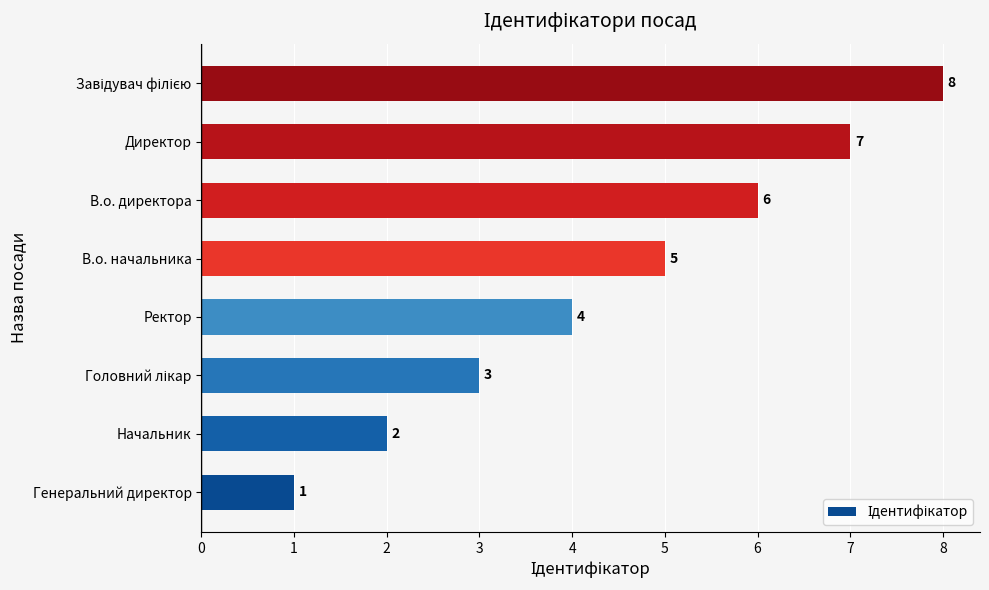

Count the values in the range 3 to 7.

5